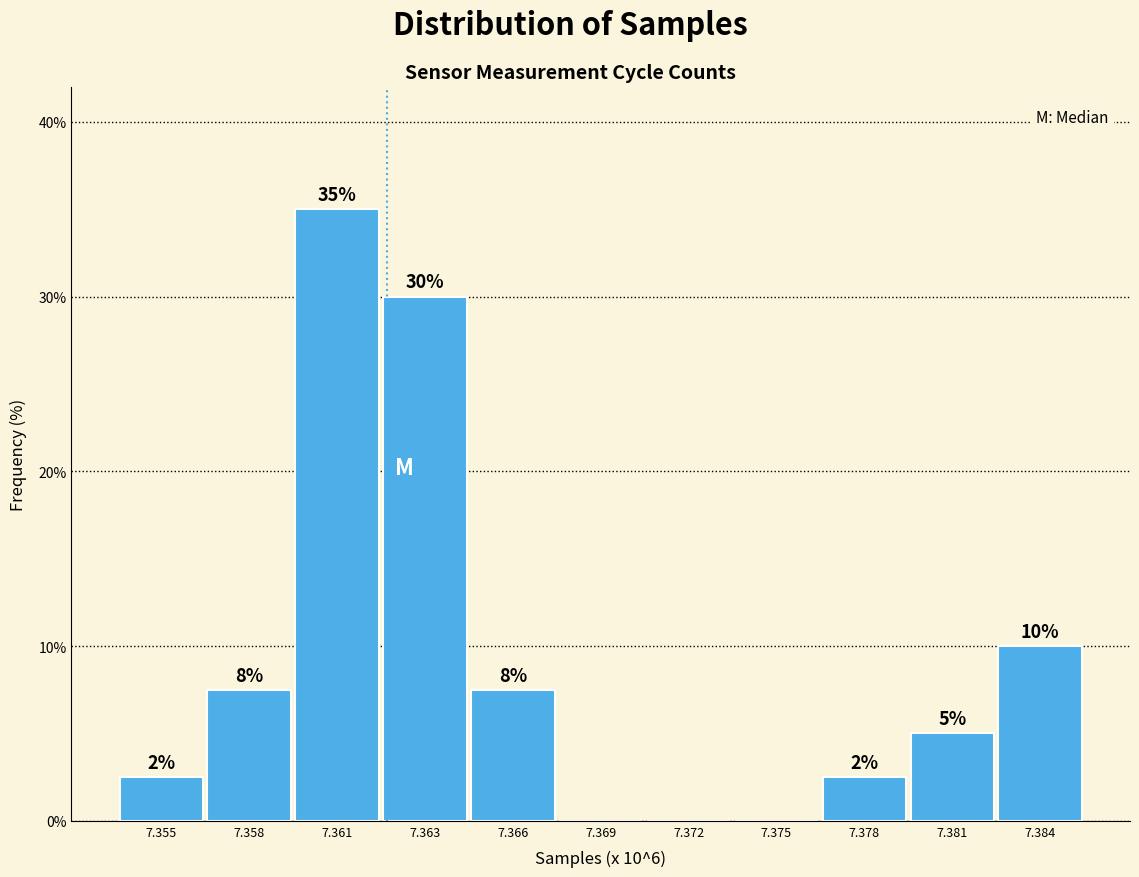

What is the sum of the values at 7.378 and 7.366?

10.0